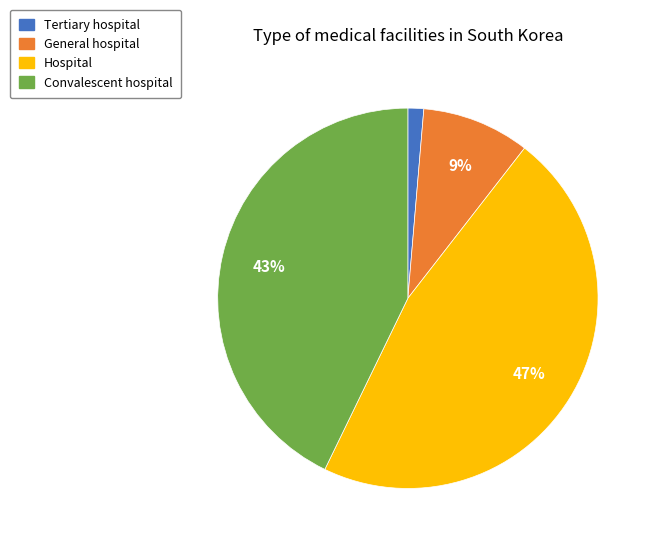

Is there any slice that represents more than half of the pie?

No